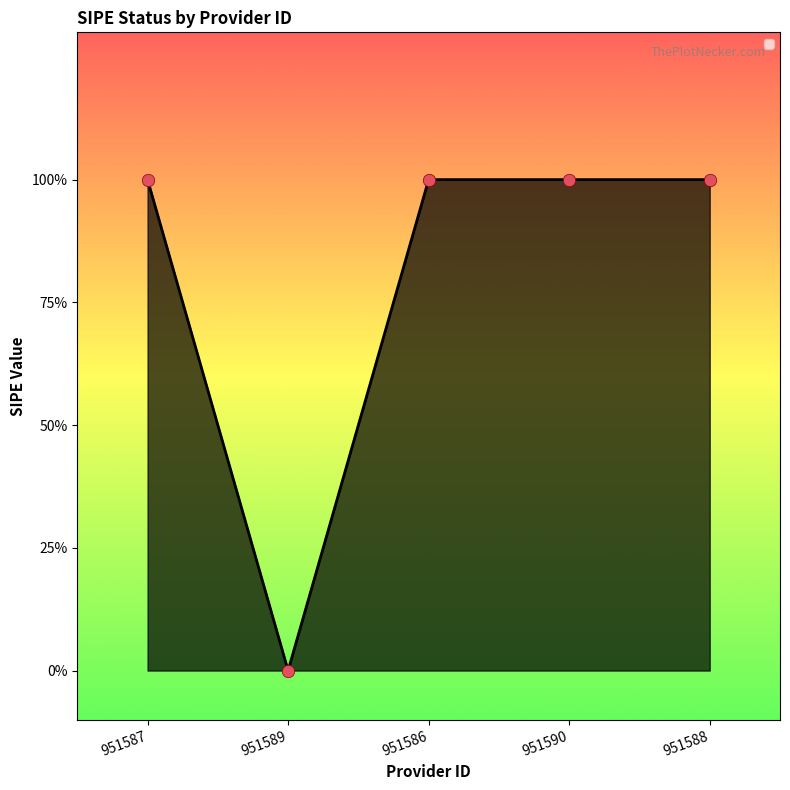

Which has a higher value, 951586 or 951590?

951586